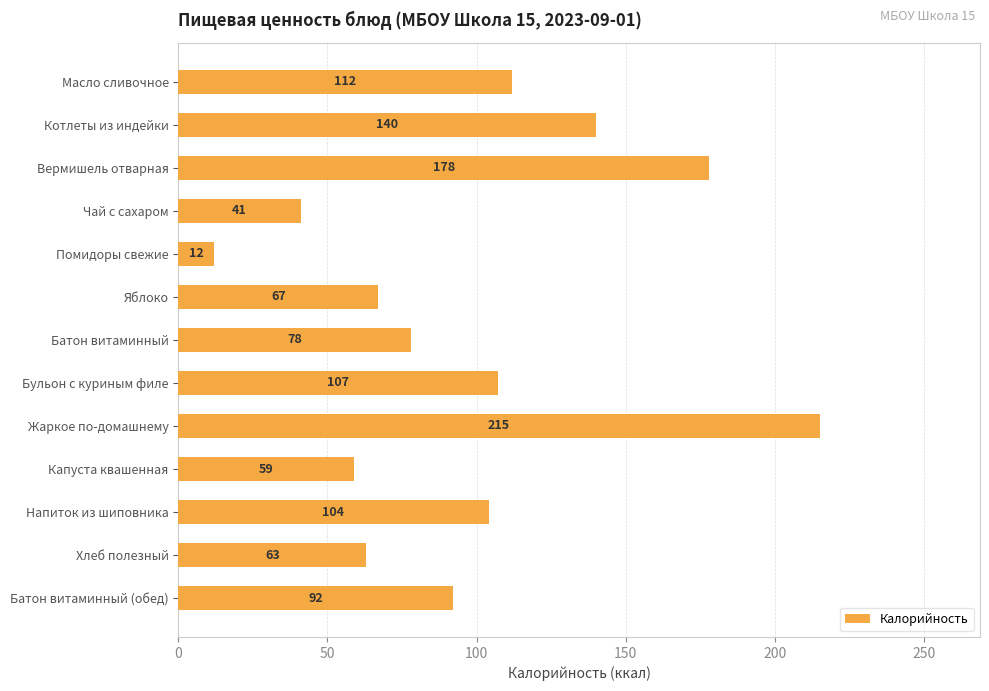

Reading top to bottom, what are all the values shown in this chart?

112	140	178	41	12	67	78	107	215	59	104	63	92